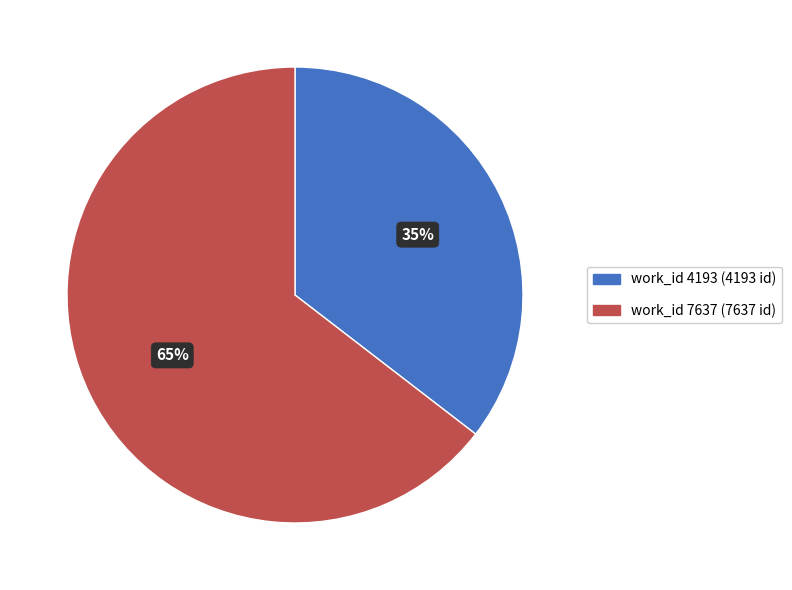

To the nearest percent, what is the average slice percentage?

50%